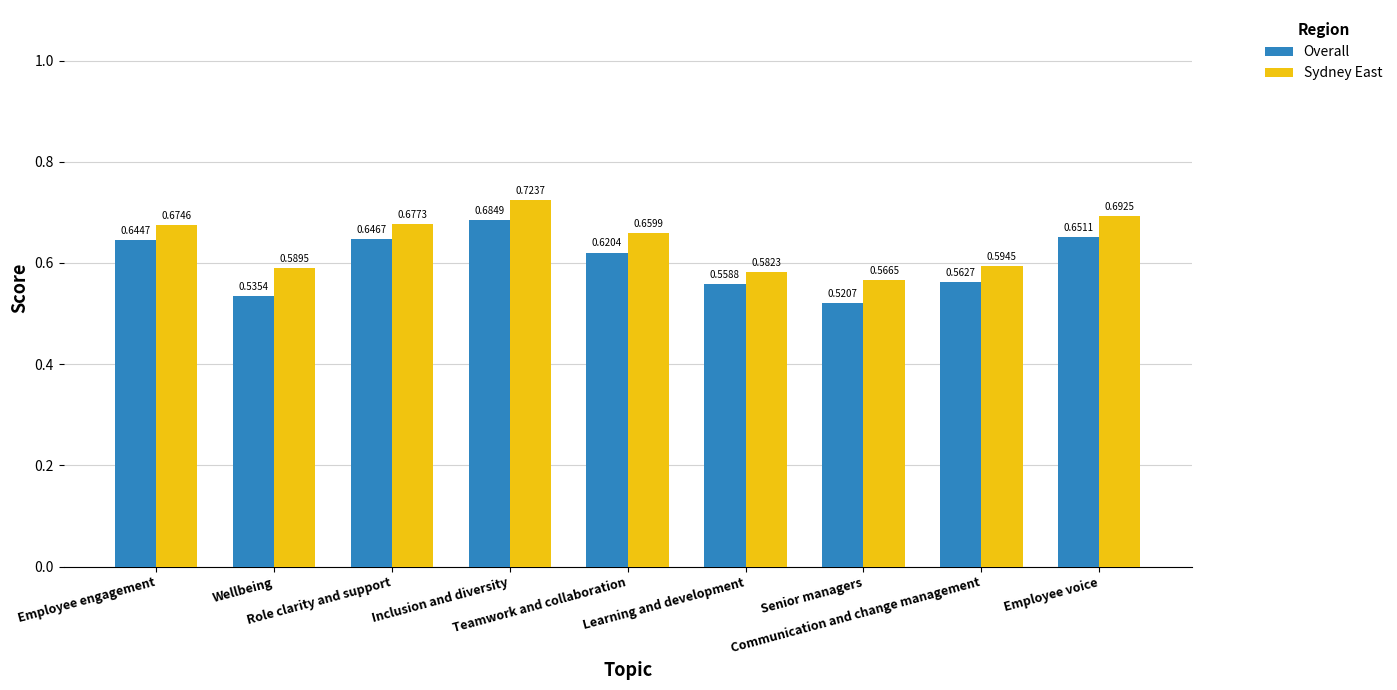

Rank the series by their maximum value, from lowest to highest.

Overall, Sydney East